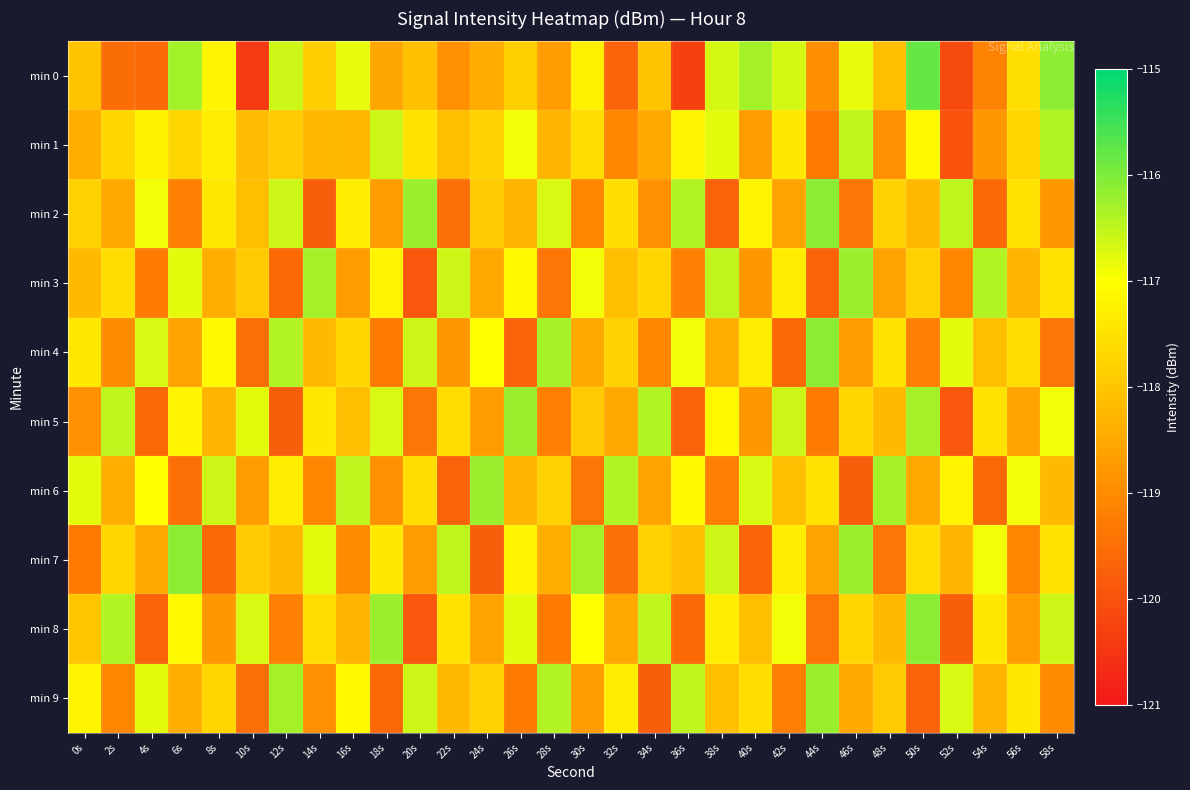

How many series are shown in this chart?

10